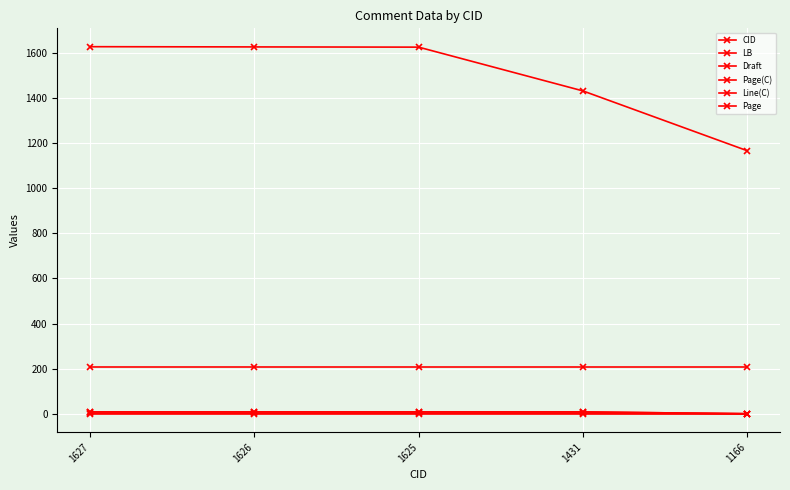

How many lines are shown in the chart?

6